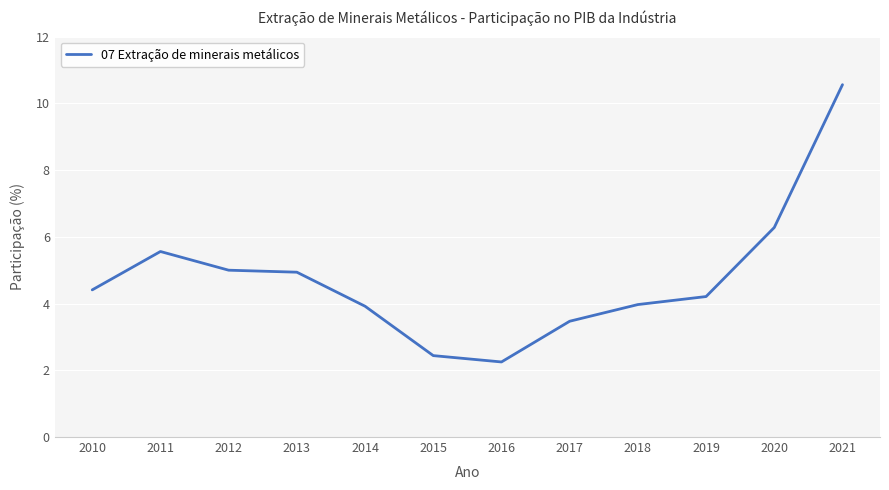

What is the difference between the maximum and minimum values?

8.3